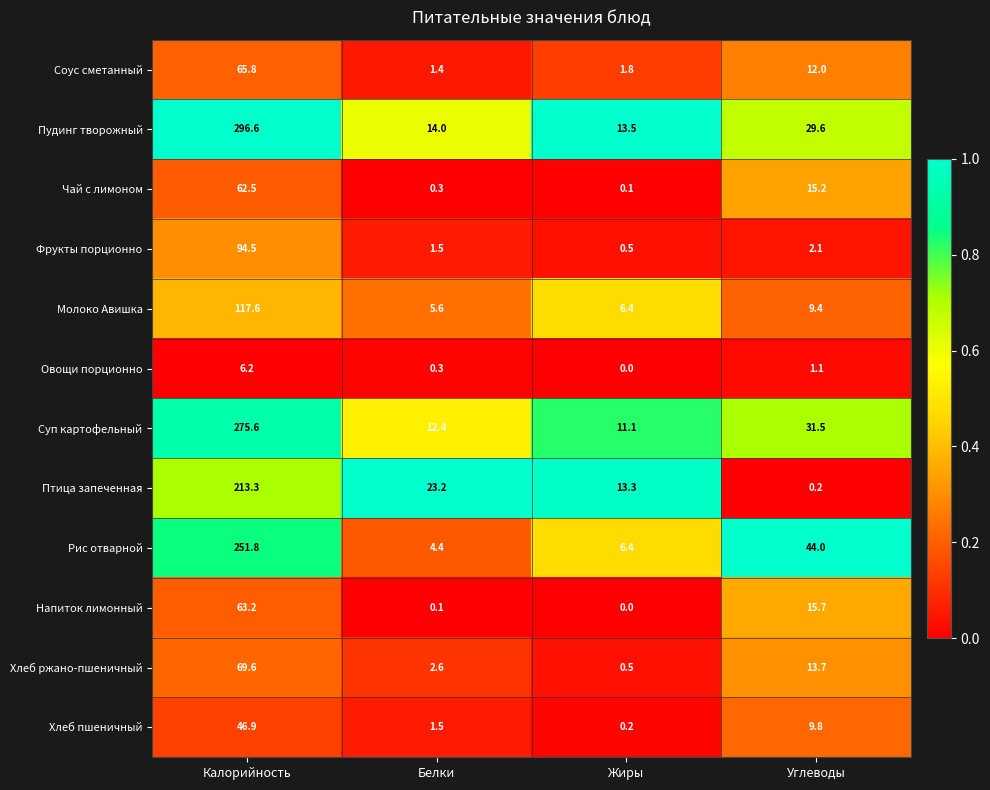

At how many categories does at least one series exceed 0?

4